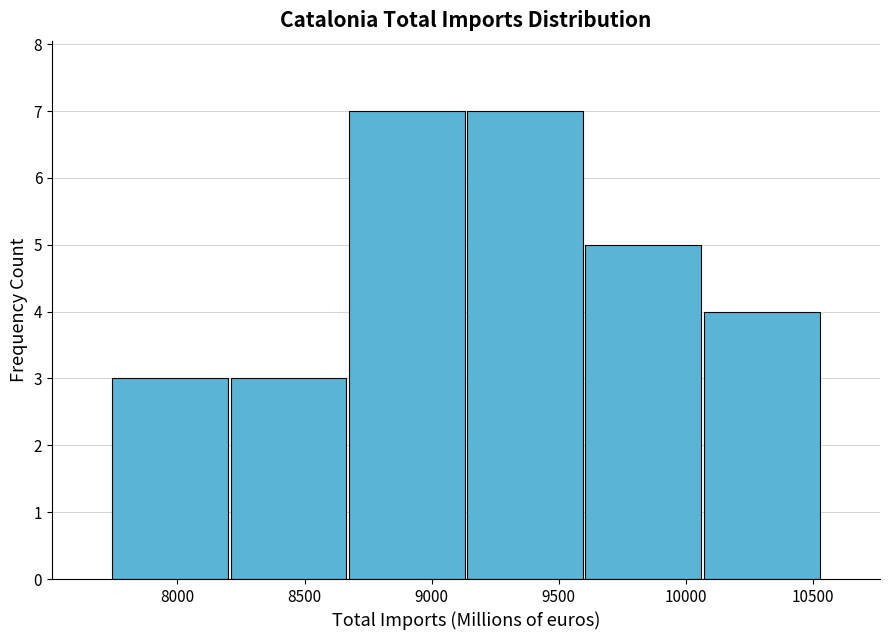

Reading left to right, list every bar in this chart as the range it spans on the x-axis followed by its height. Neither the bar edges nor the heights are printed on the chart, so give them approximately, as read against the axes.

7750 to 8200: 3
8200 to 8650: 3
8650 to 9150: 7
9150 to 9600: 7
9600 to 10050: 5
10050 to 10550: 4